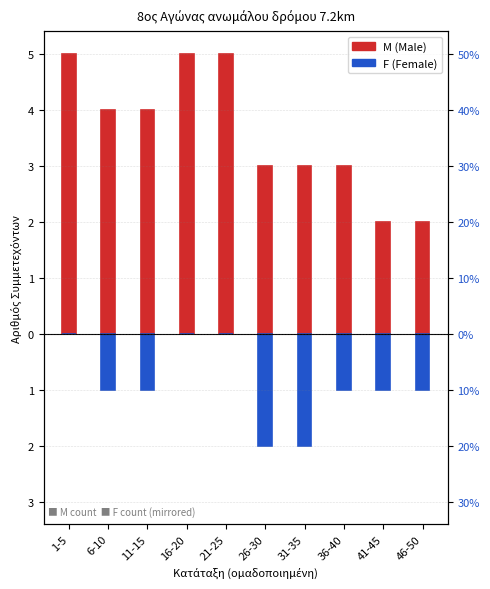

How many M values are between 3 and 5?

8